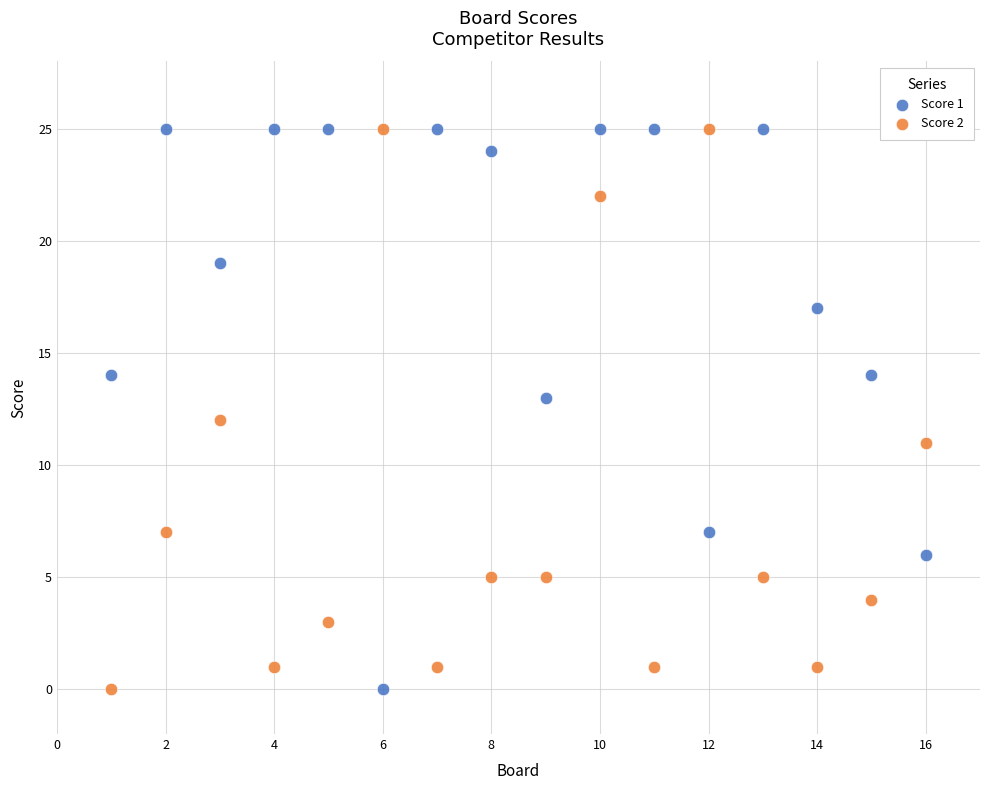

What is the X range (max minus min) for the scatter plot?

15